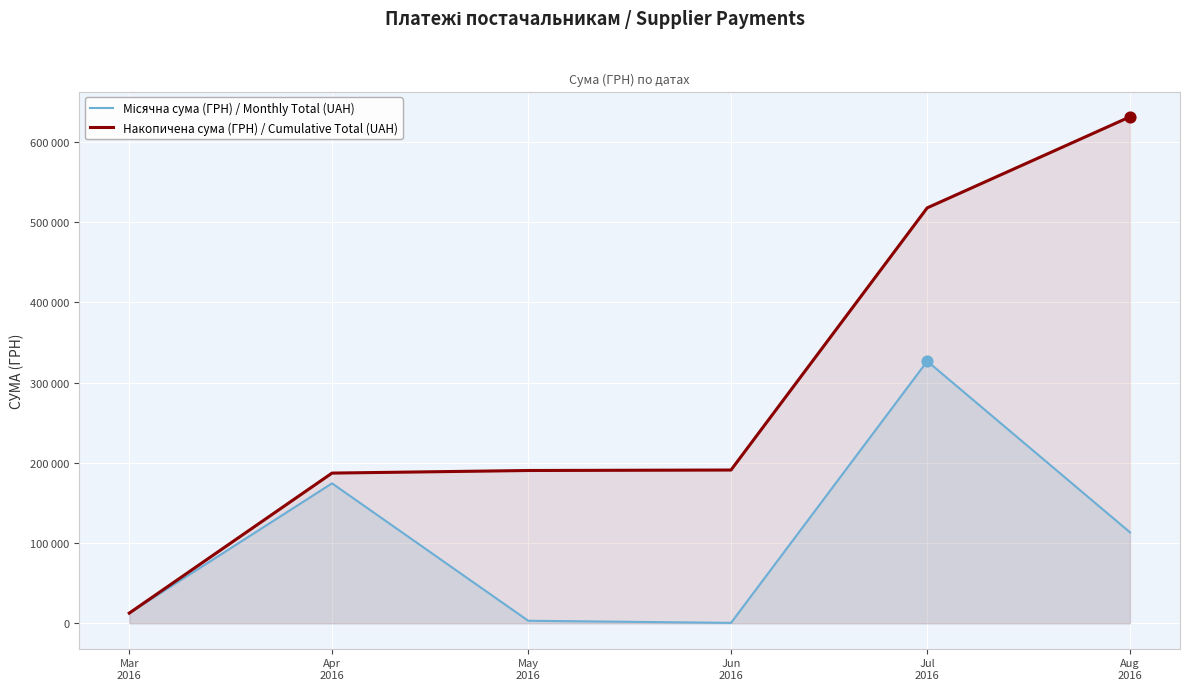

Which series has the largest total across all categories?

Накопичена сума (ГРН) / Cumulative Total (UAH)